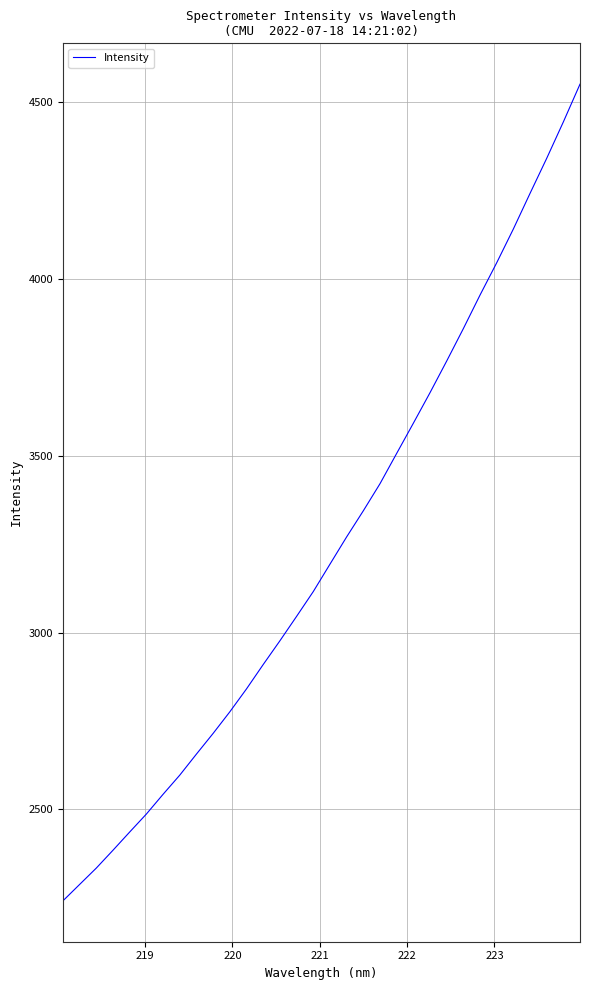

What is the maximum value shown in the chart?

4551.6